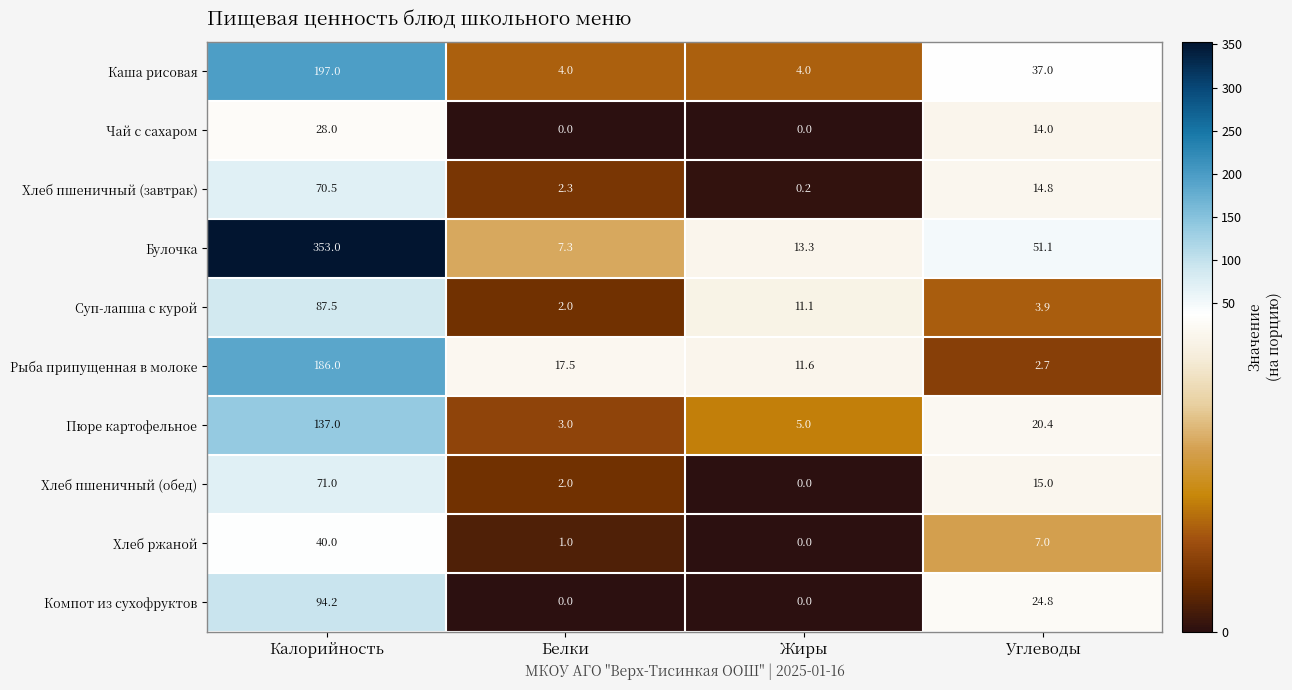

True or false: Булочка has a value of 183.4 at Калорийность.

False